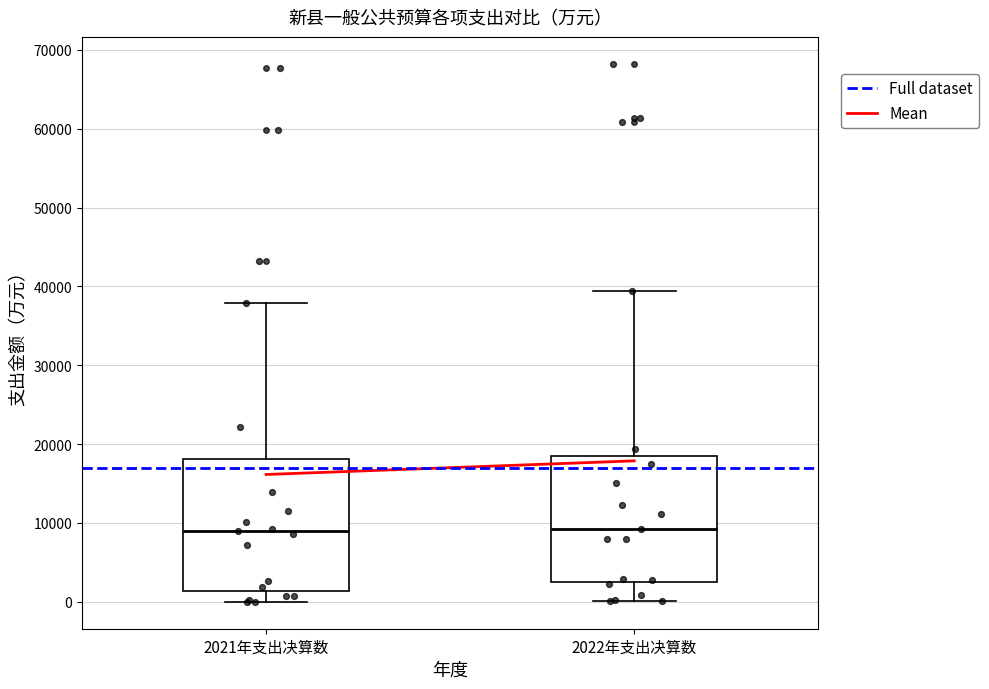

Reading left to right, transcribe this box plot: for each box, give where its median line is, the range the box spans, and where its two whiskers end, as read against the y-axis. The values are not printed on the chart, so give them approximately, as read against the axis.

2021年支出决算数: median 9000, box 1000 to 18000, whiskers 0 to 38000
2022年支出决算数: median 9000, box 3000 to 18000, whiskers 0 to 39000